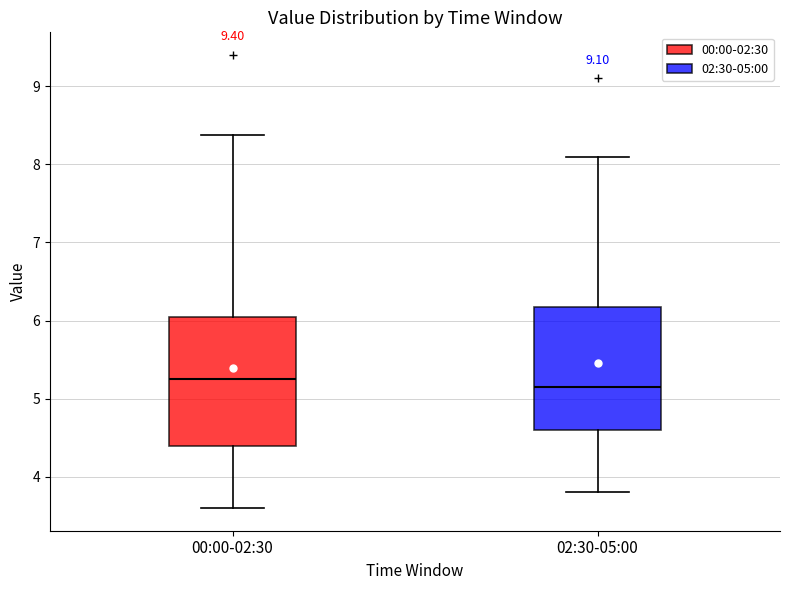

Reading left to right, read every box against the y-axis: the position of its median line, the range the box covers, and the ends of its whiskers. The values are not printed on the chart, so give them approximately, as read against the axis.

00:00-02:30: median 5.3, box 4.4 to 6.1, whiskers 3.6 to 8.4
02:30-05:00: median 5.2, box 4.6 to 6.2, whiskers 3.8 to 8.1